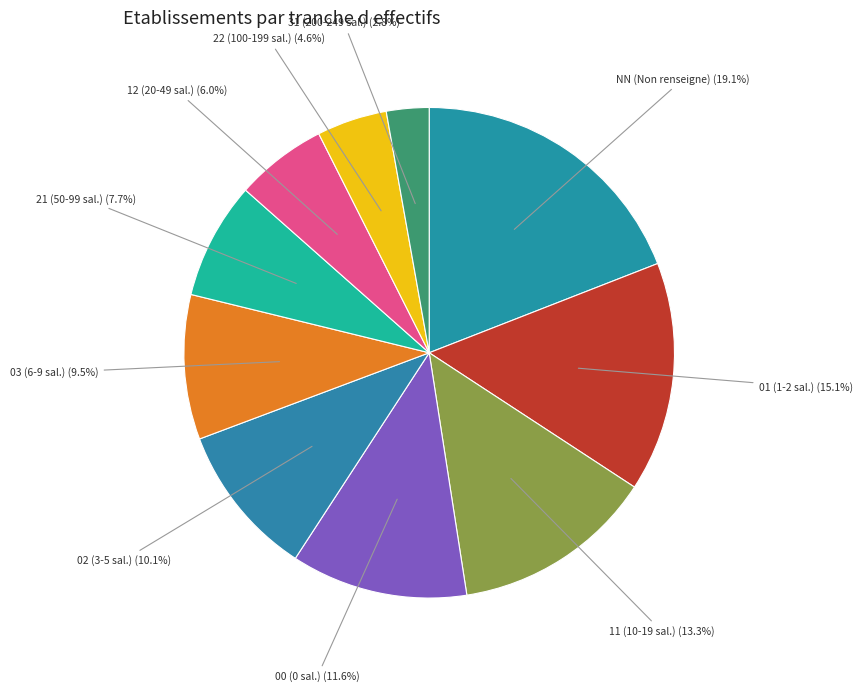

Which category has the biggest portion of the pie?

NN